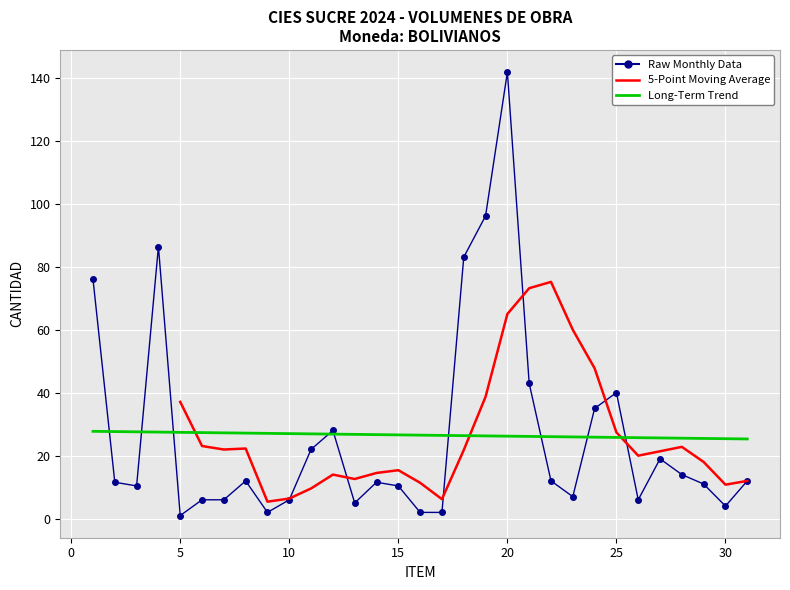

How many interior local peaks (higher than both neighbors) does the data have?

7